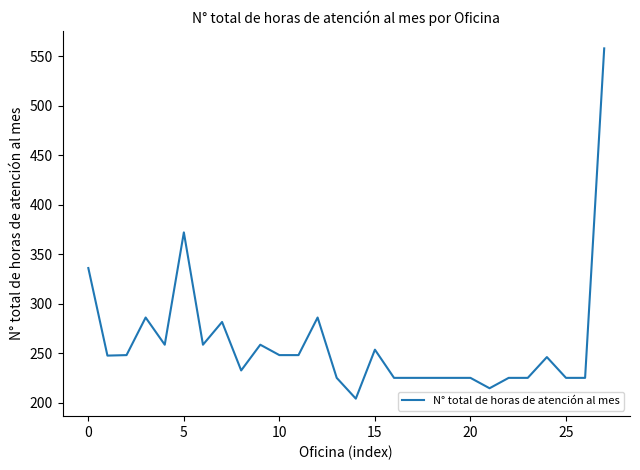

What is the difference between the maximum and minimum values?

354.0